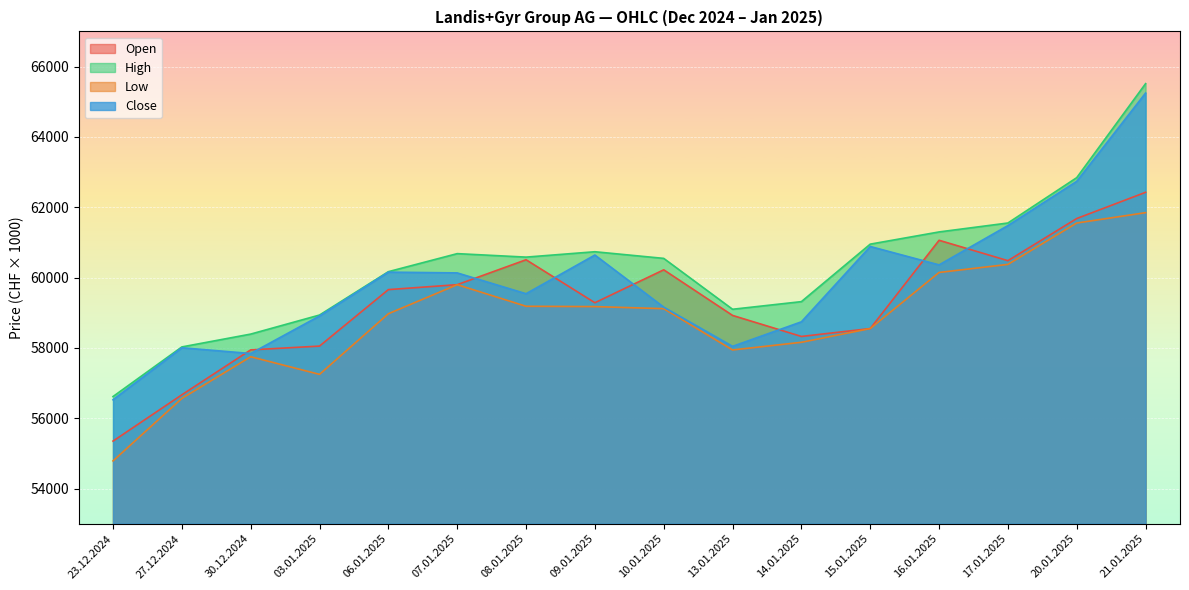

Which series has the widest spread of values?

High